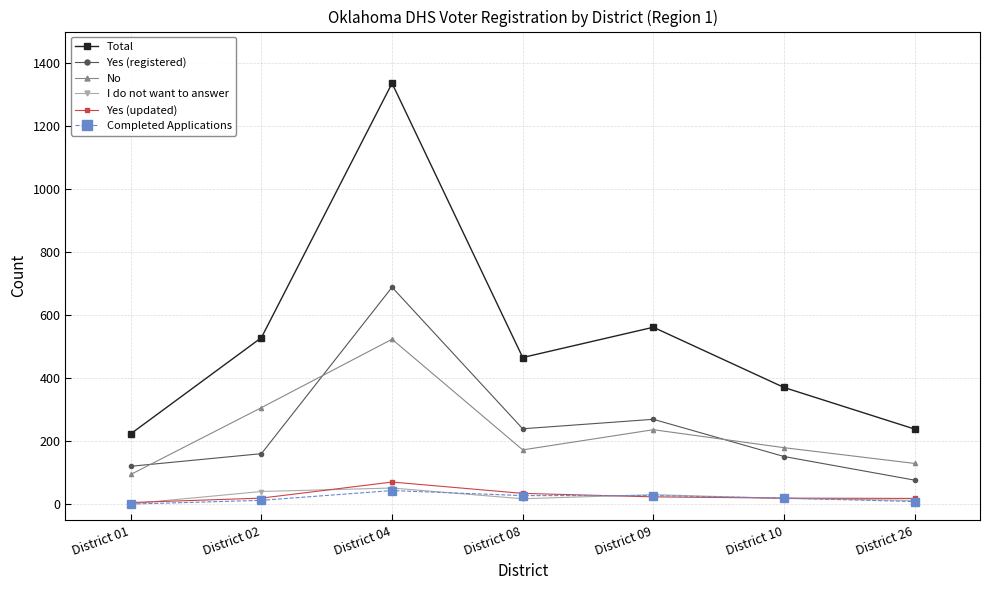

List the labels in order of Total value, smallest first.

District 01, District 26, District 10, District 08, District 02, District 09, District 04